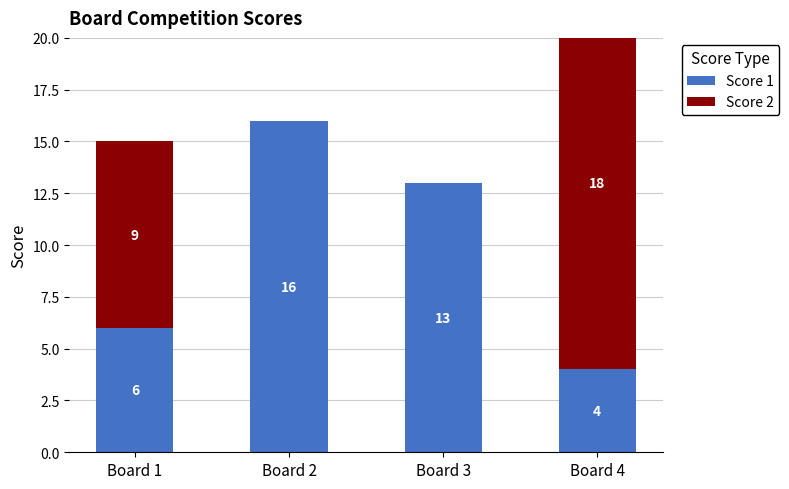

How many data points in Score 1 are less than 13?

2